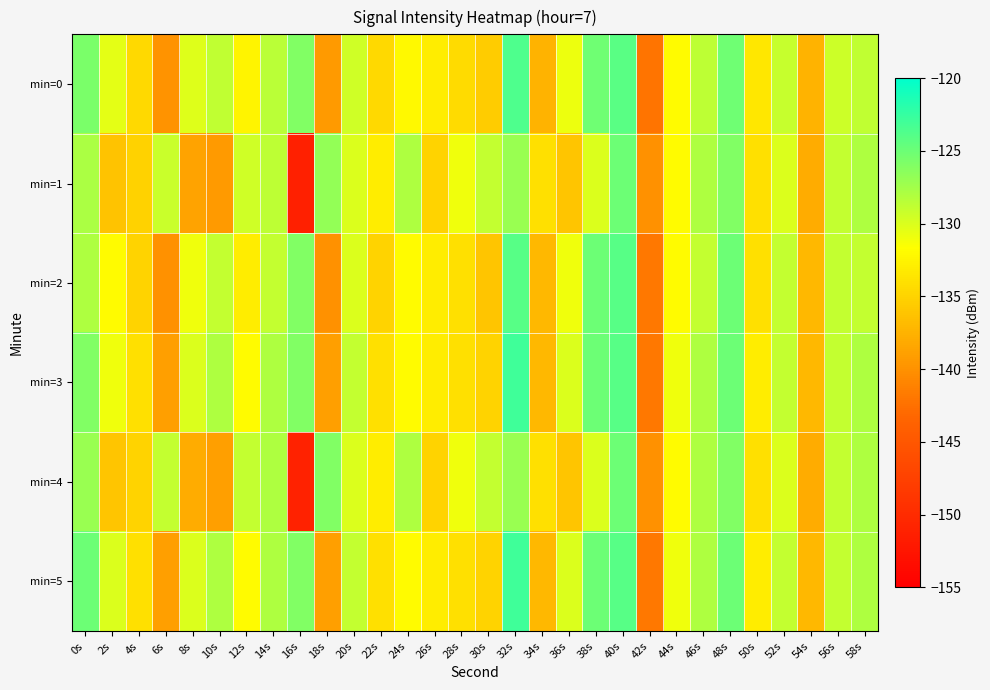

At which category does the chart reach its peak across all series?

32s